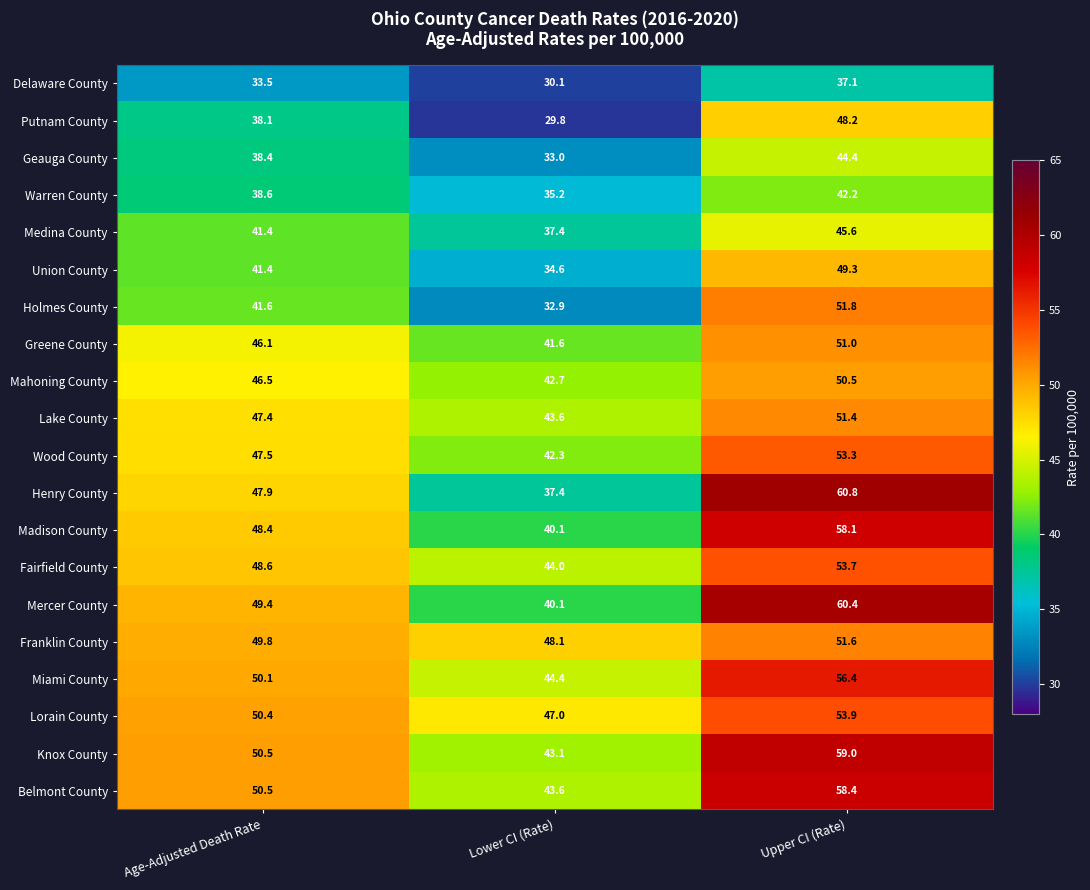

List the labels in order of Miami County value, largest first.

Upper CI (Rate), Age-Adjusted Death Rate, Lower CI (Rate)